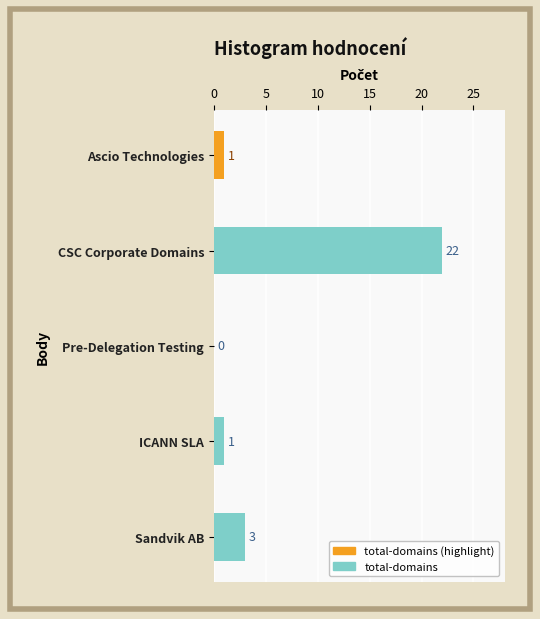

What is the sum of all values?

27